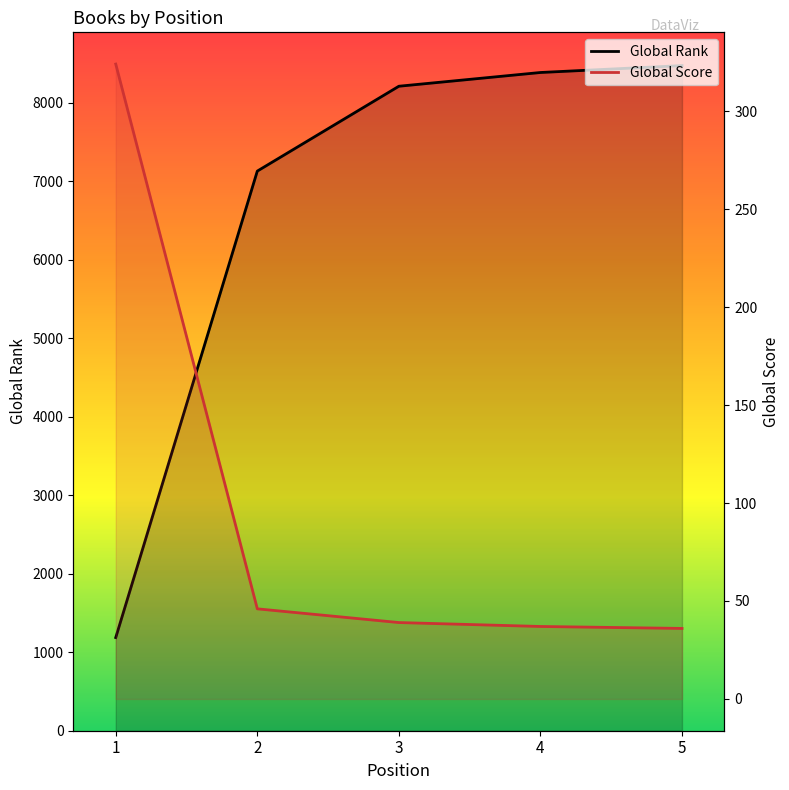

Does the chart display data point markers on the line(s)?

No